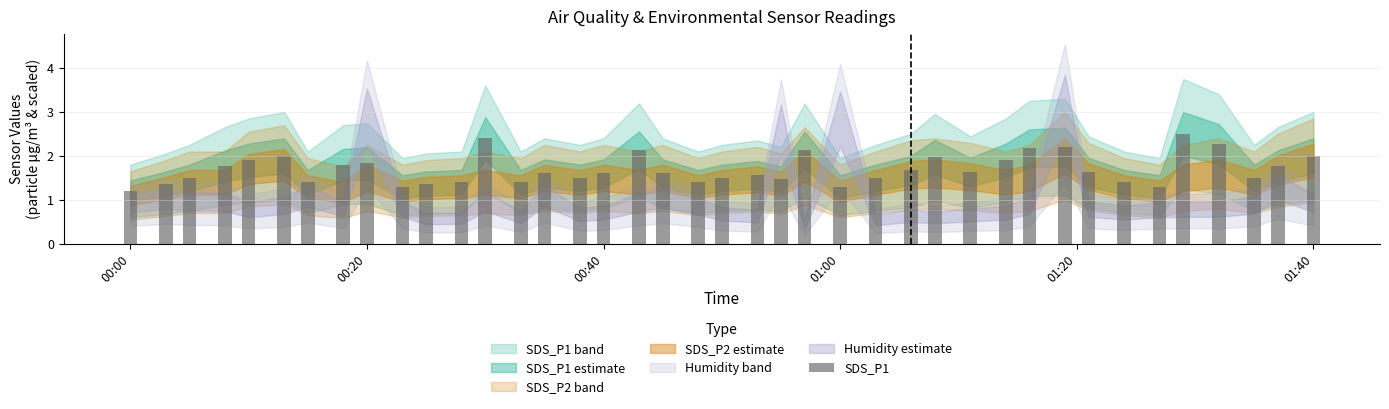

What is the maximum value shown in the chart?

2.5